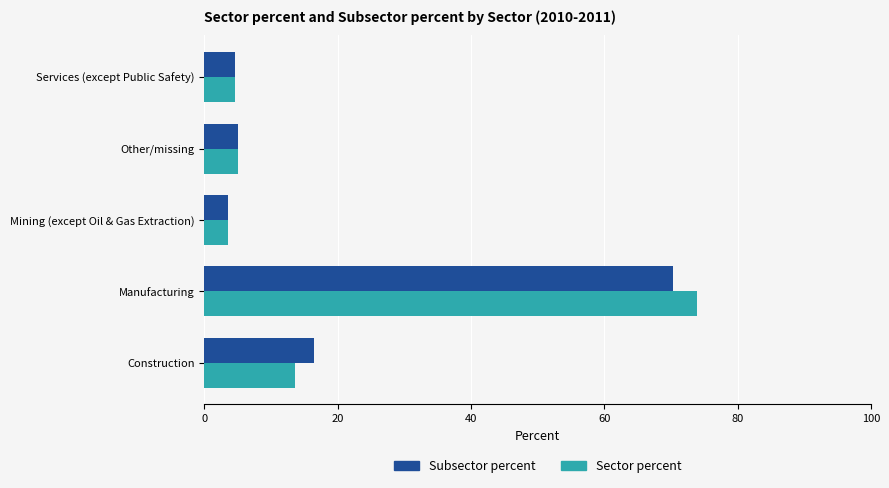

What are all the series names shown in the legend?

Subsector percent, Sector percent